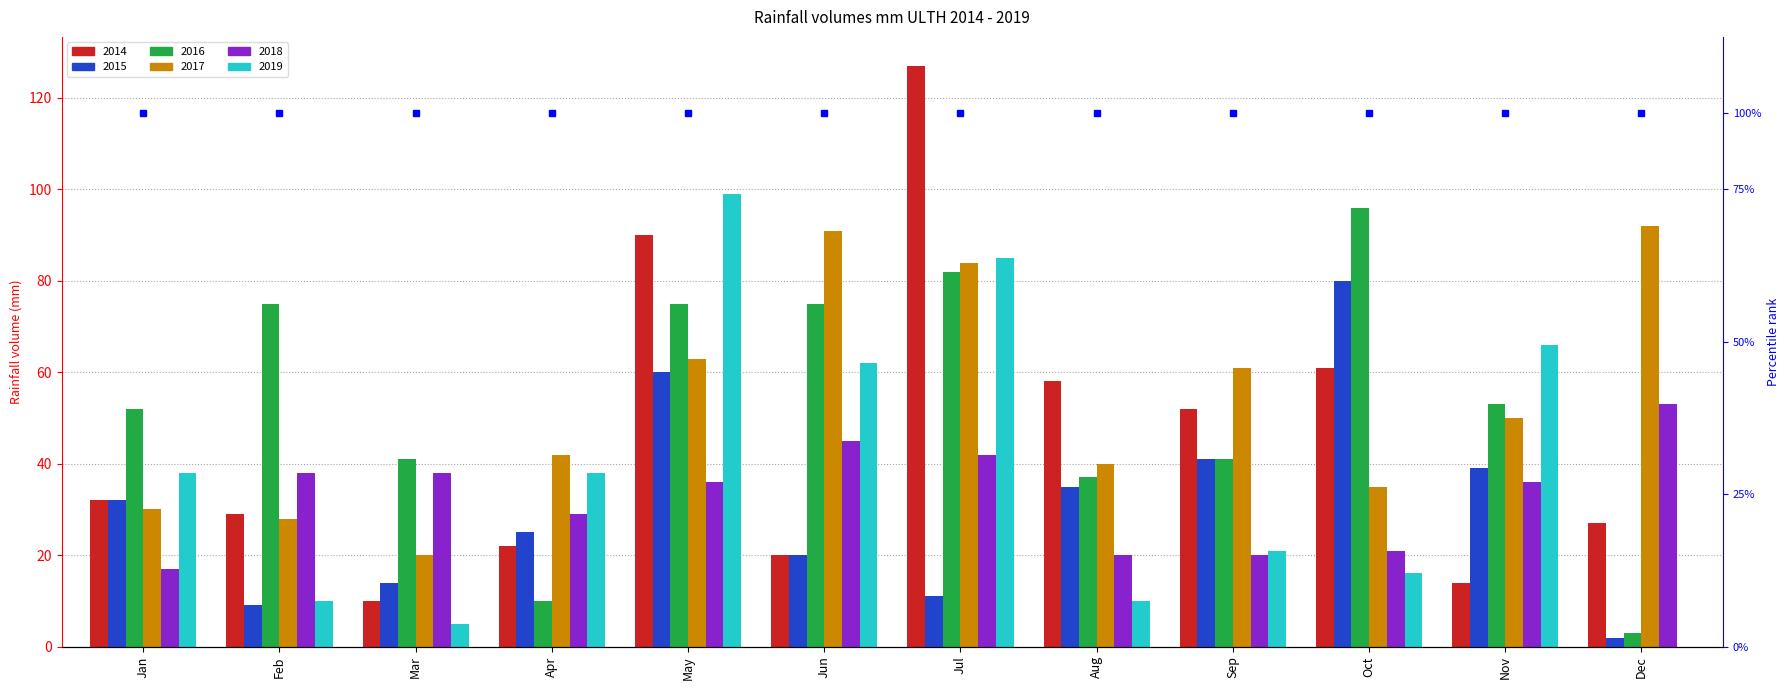

Which series has the largest total across all categories?

2016